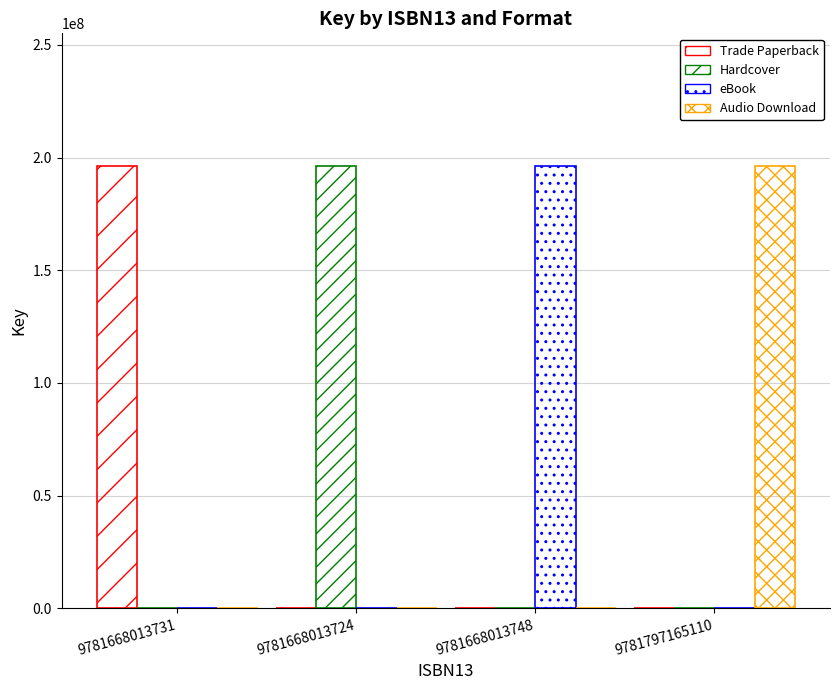

How many values in the eBook series exceed 0?

1